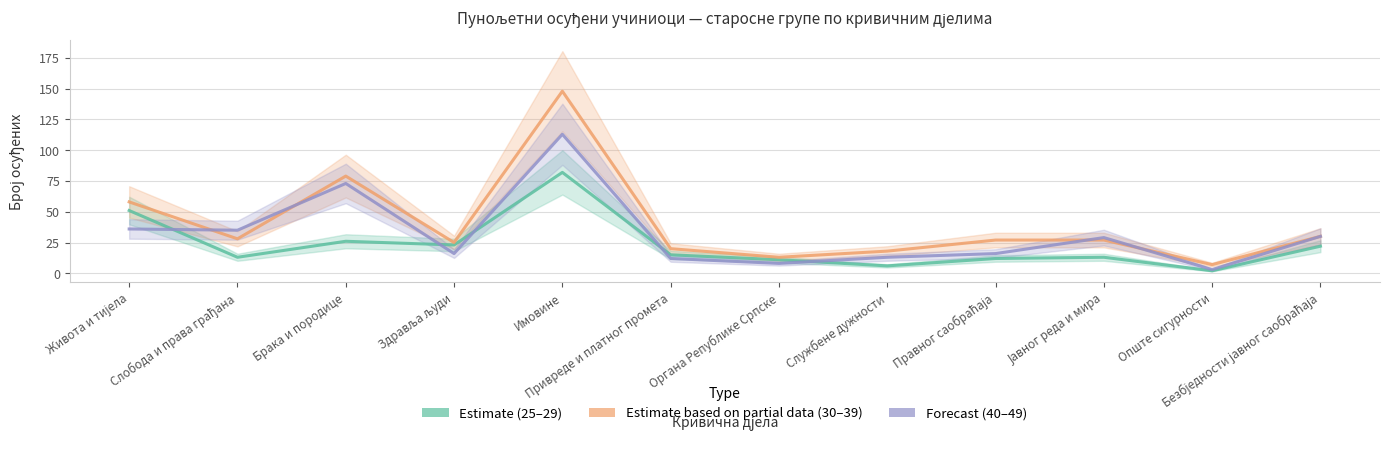

At which category does 40–49 (Forecast) reach its first local peak?

Брака и породице